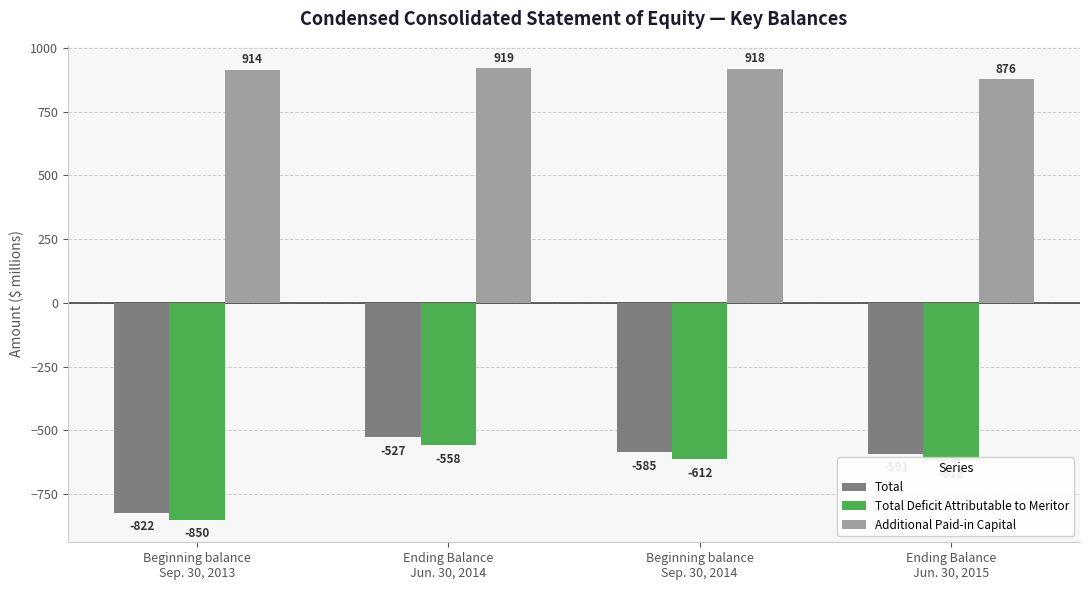

At which category is the sum across all series the highest?

Ending Balance
Jun. 30, 2014